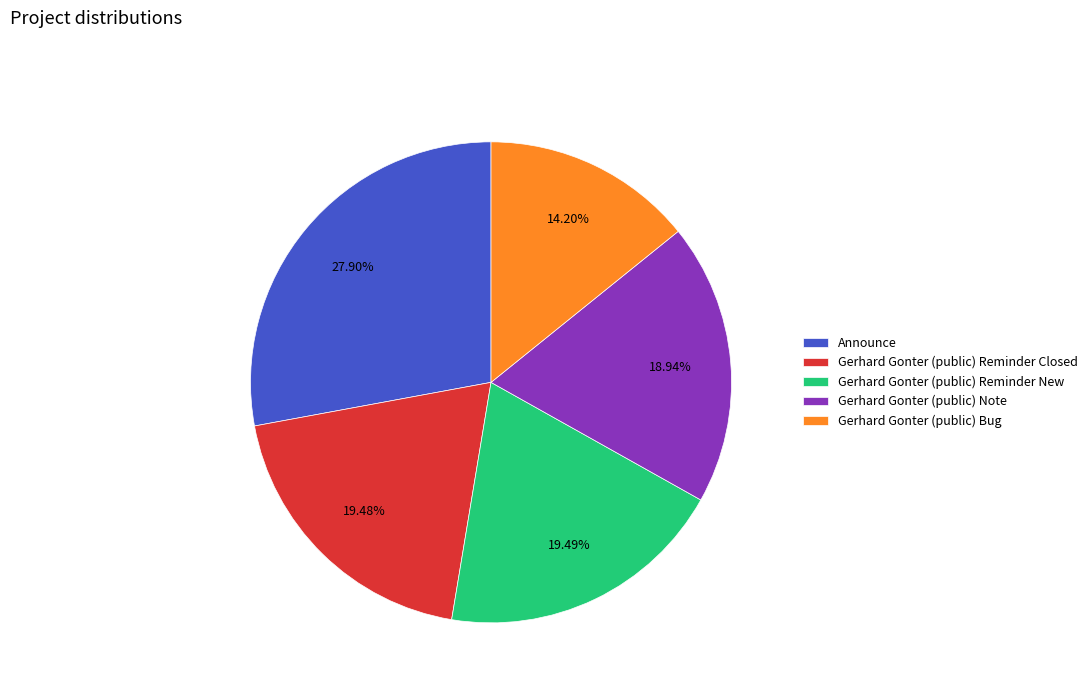

To the nearest percent, what is the difference between the largest and smallest slice percentages?

14%